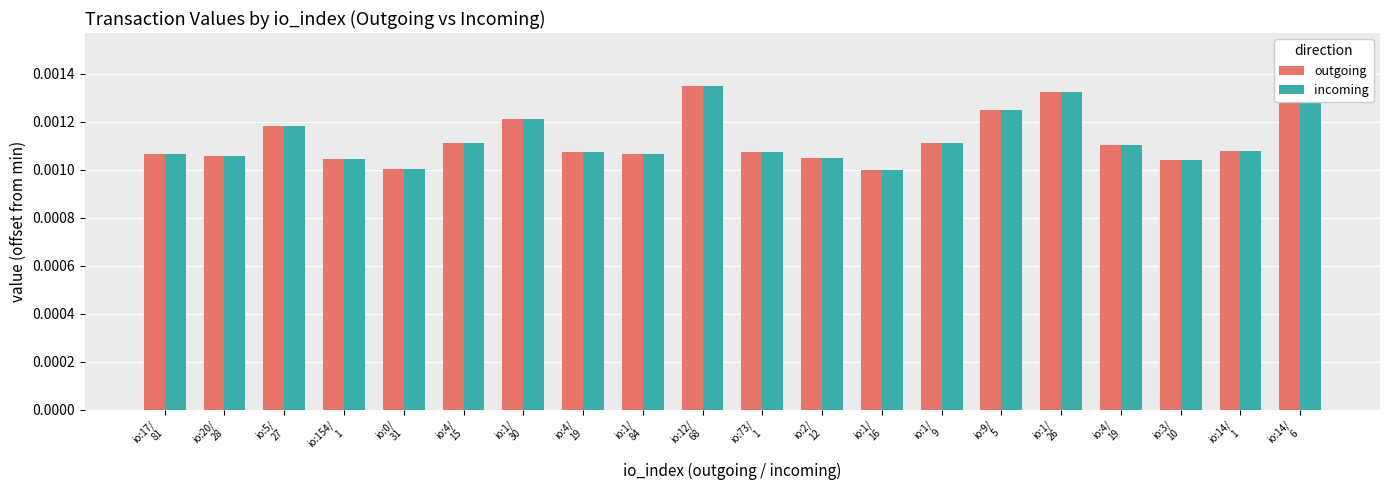

What are all the series names shown in the legend?

outgoing, incoming